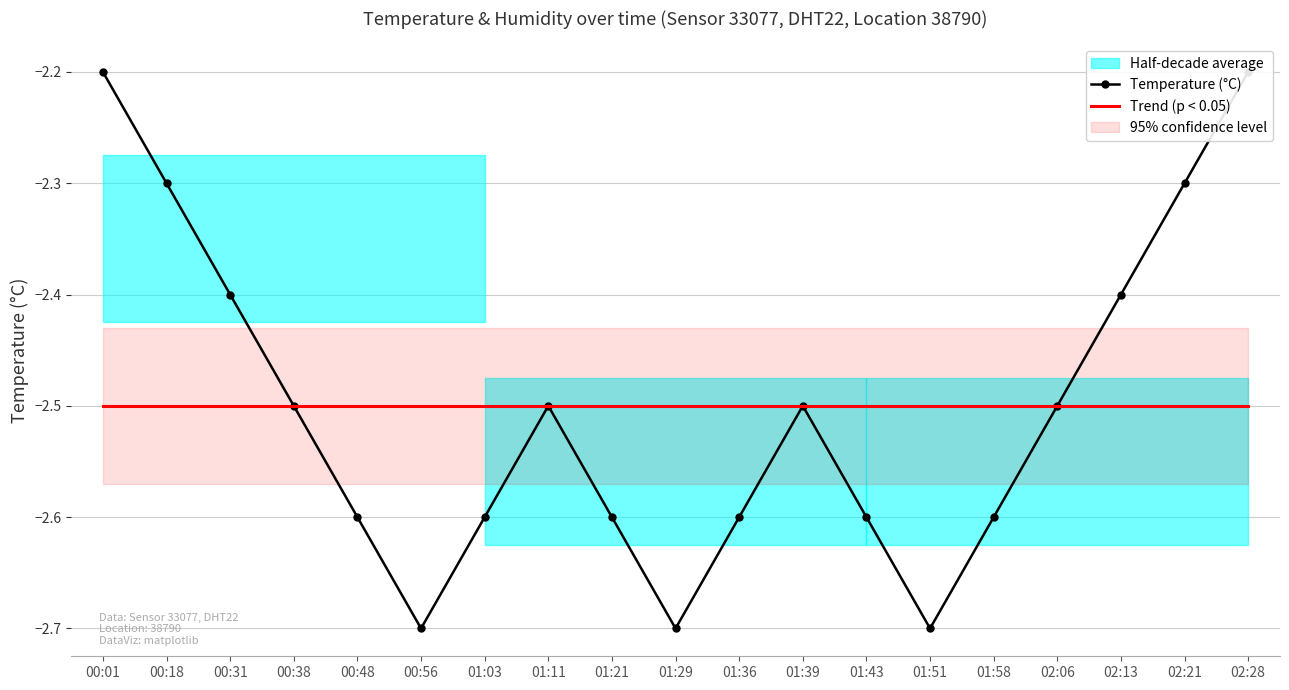

How many interior local valleys does the Temperature (°C) series have?

3